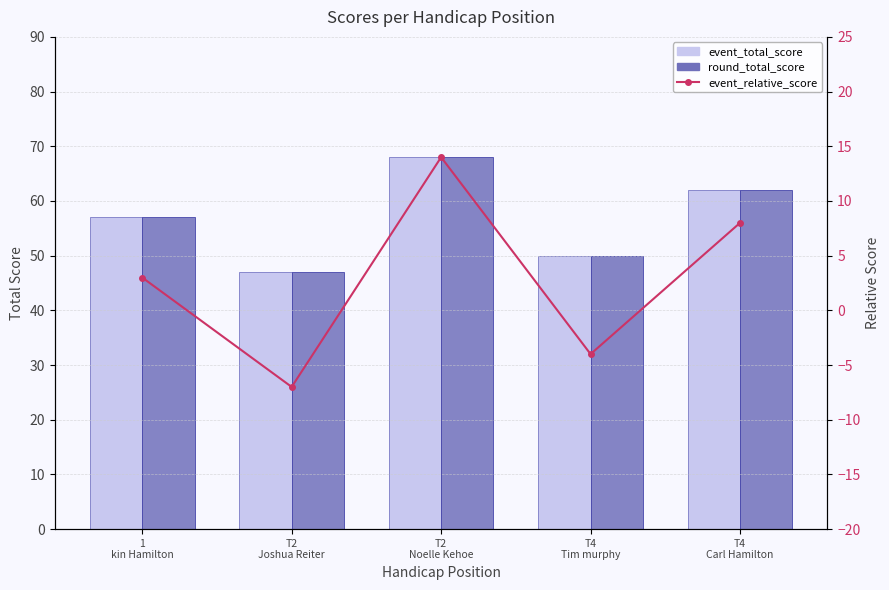

List the labels in order of event_total_score value, smallest first.

T2
Joshua Reiter, T4
Tim murphy, 1
kin Hamilton, T4
Carl Hamilton, T2
Noelle Kehoe